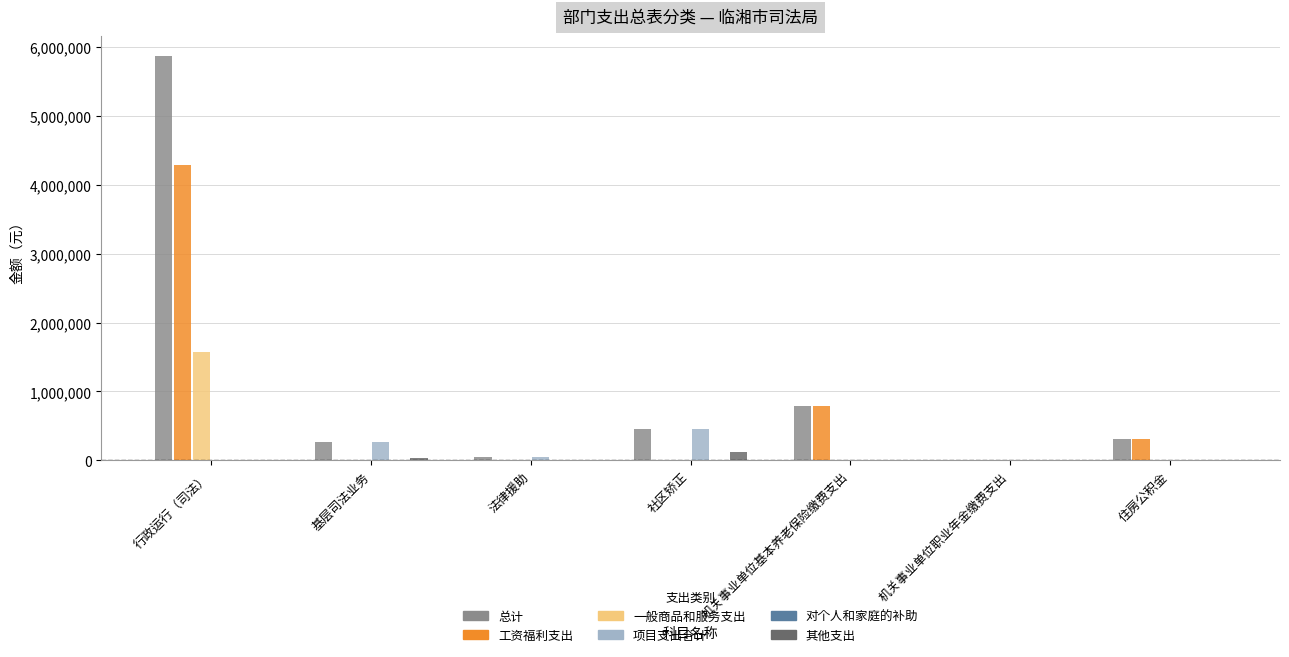

The 项目支出合计 series shows 0.0 at 住房公积金. True or false?

True